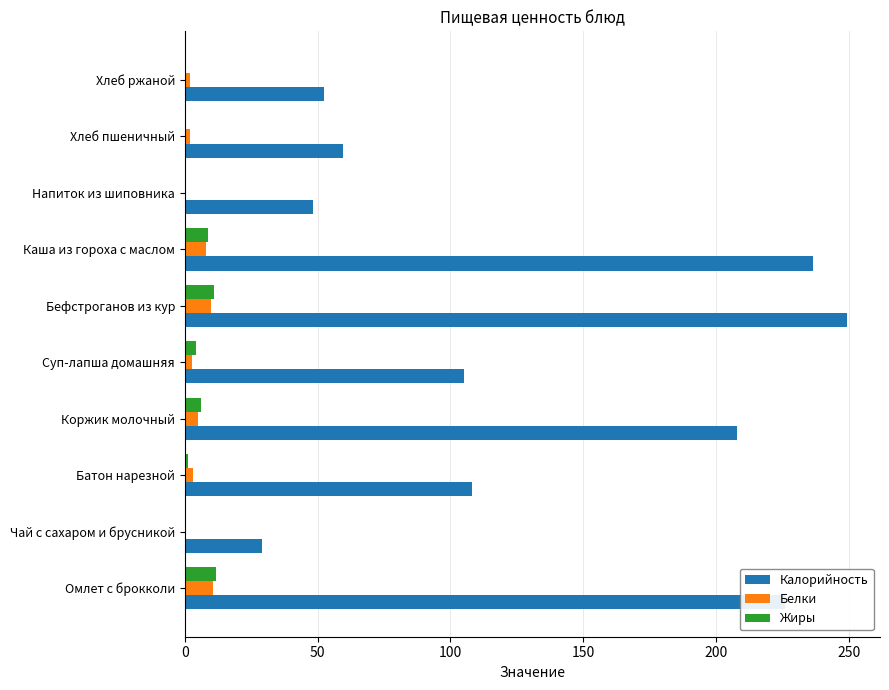

Between Батон нарезной and Хлеб ржаной, which series saw the biggest shift?

Калорийность